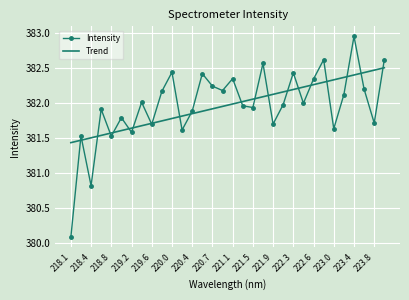

What is the lowest value of the Intensity series?

380.1